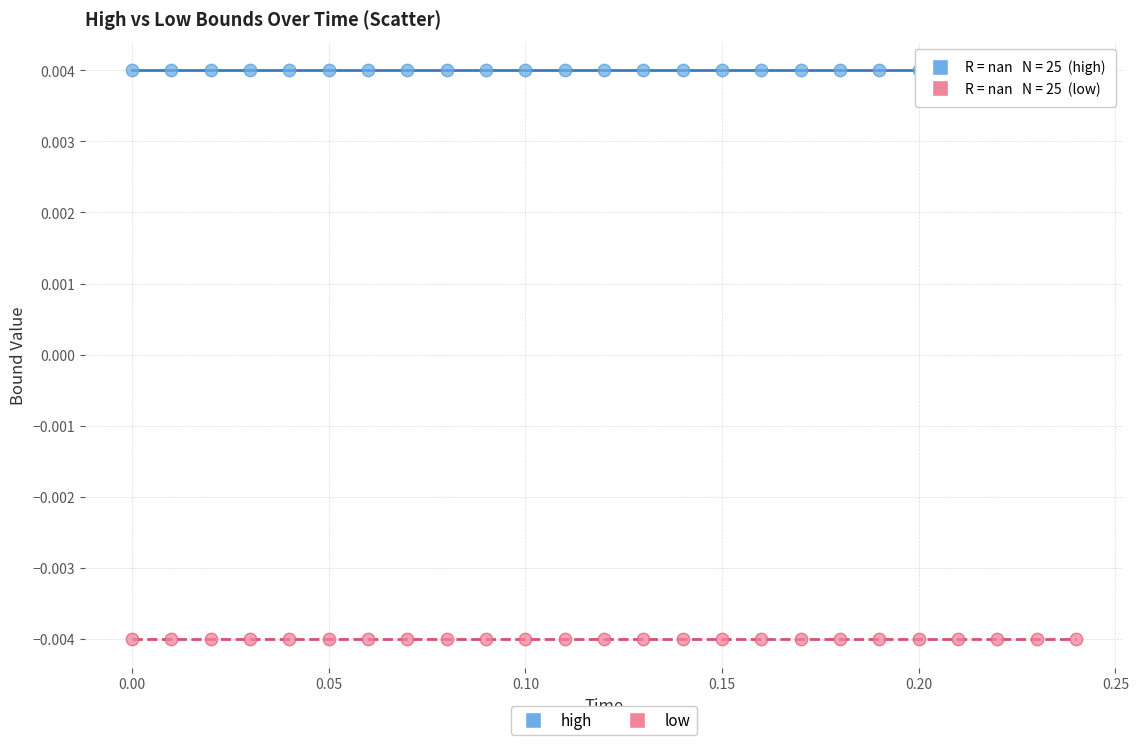

Which series reaches the minimum Y coordinate?

low